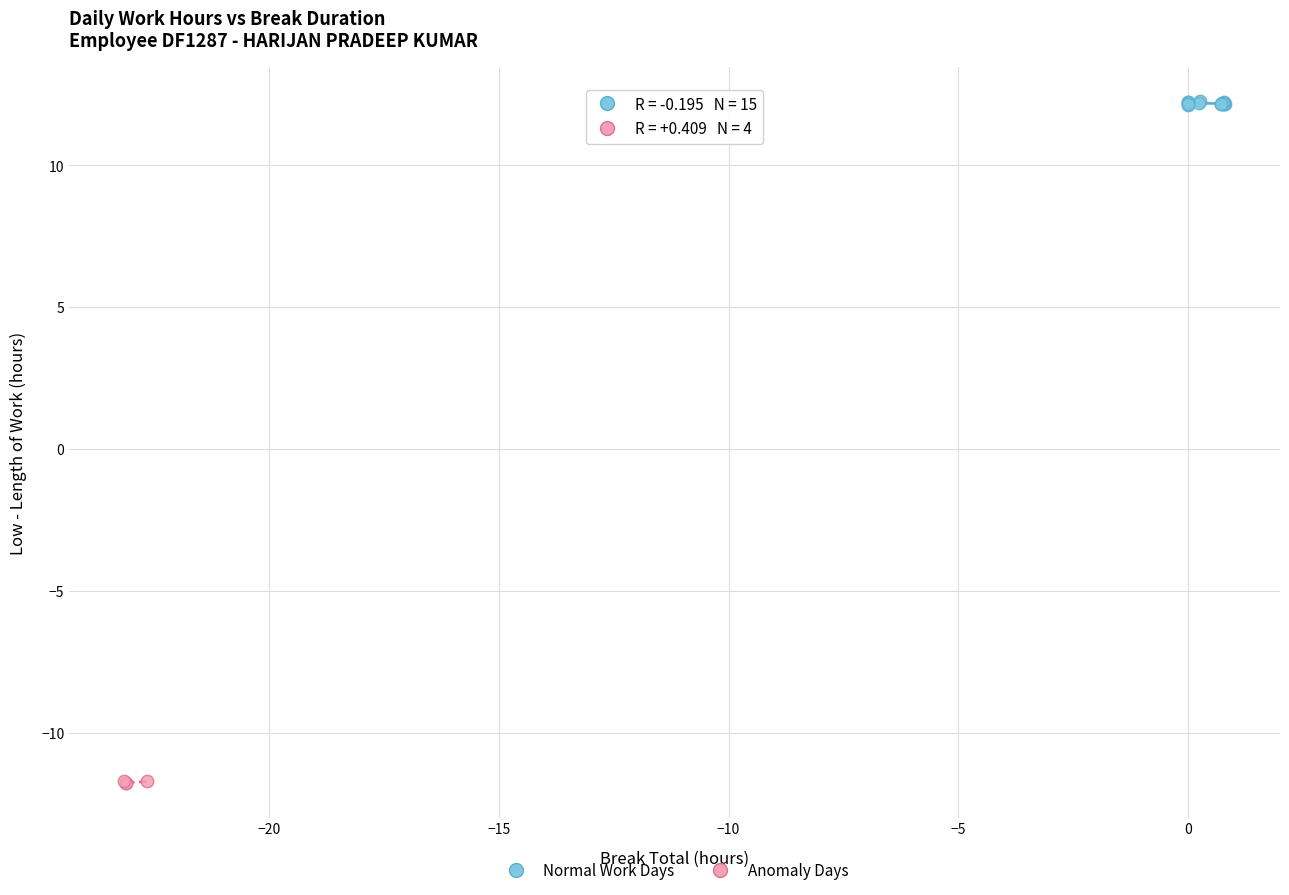

Which series reaches the maximum Y coordinate?

Normal Work Days